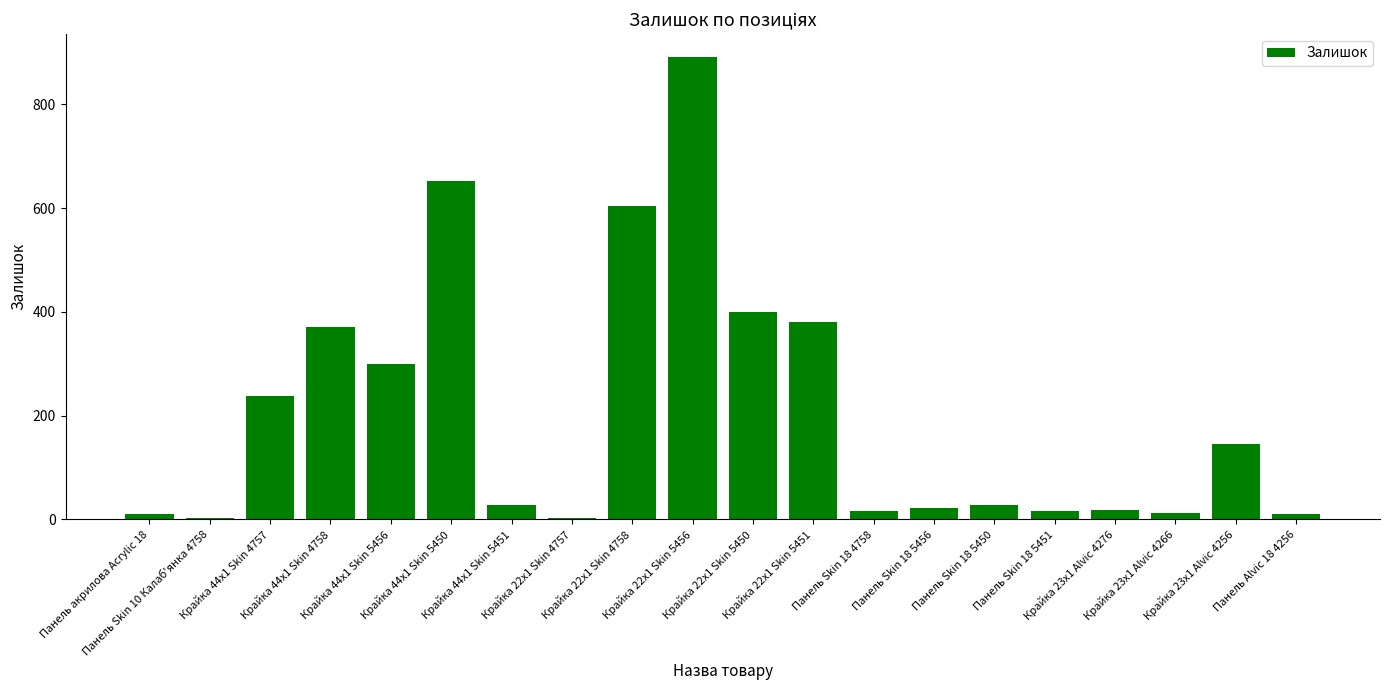

What is the sum of all values?

4150